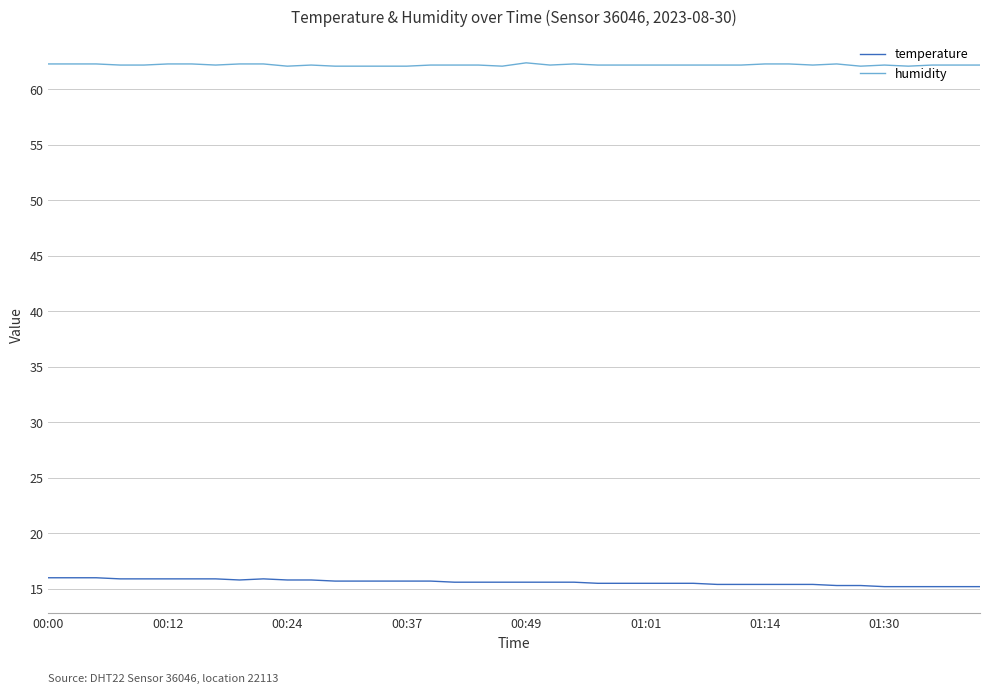

Which series has the largest total across all categories?

humidity